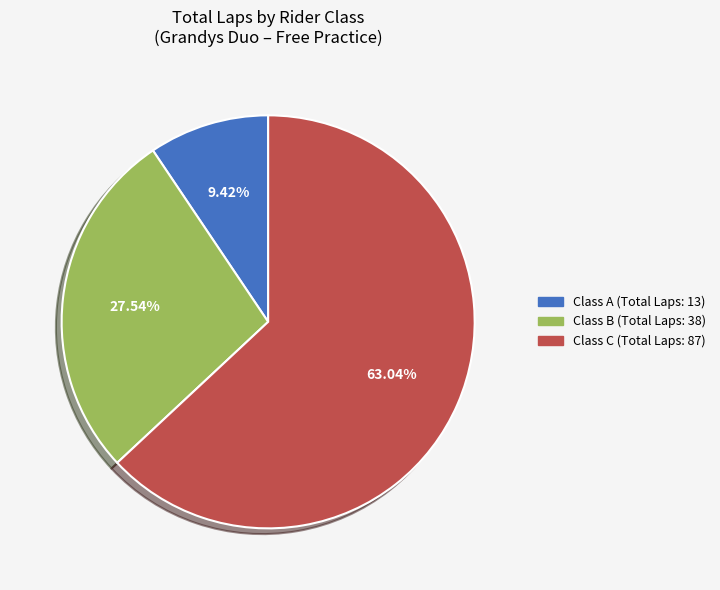

Is there a majority slice in this chart?

Yes